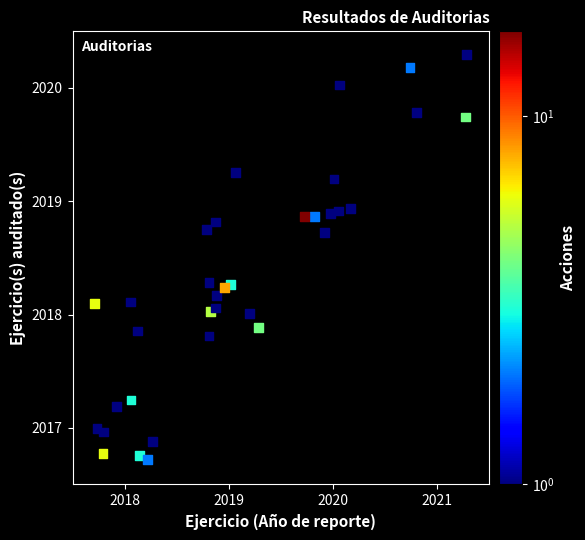

What is the range of X values (max minus min)?

3.6